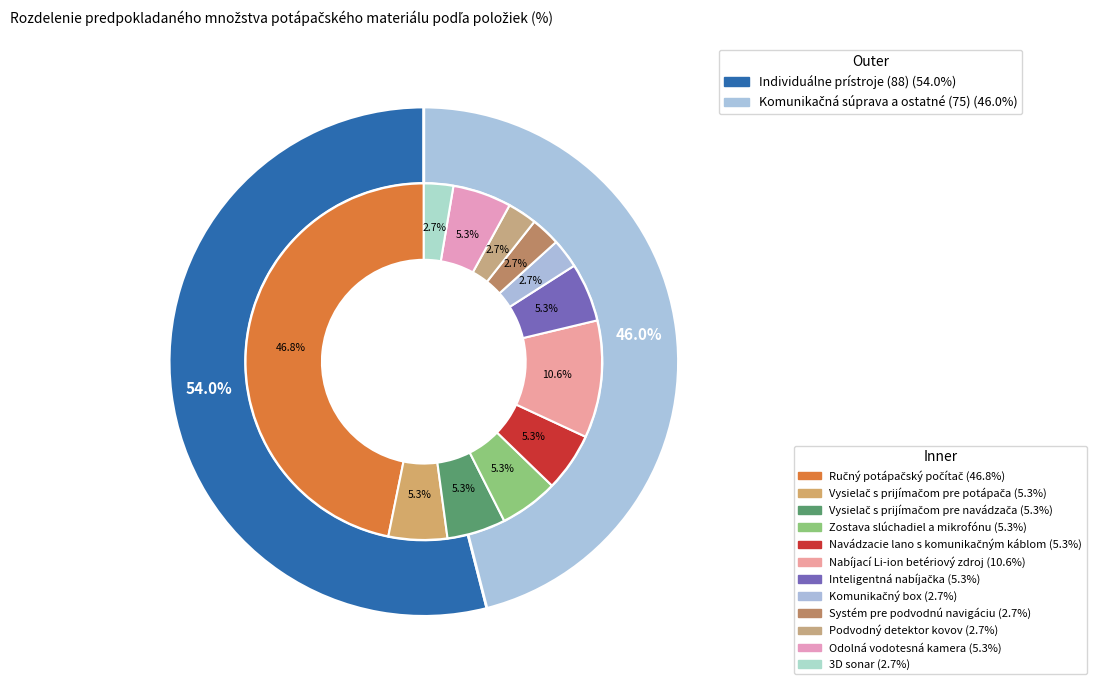

What is the ratio of the value at Inteligentná nabíjačka to the value at Ručný potápačský počítač?

0.1